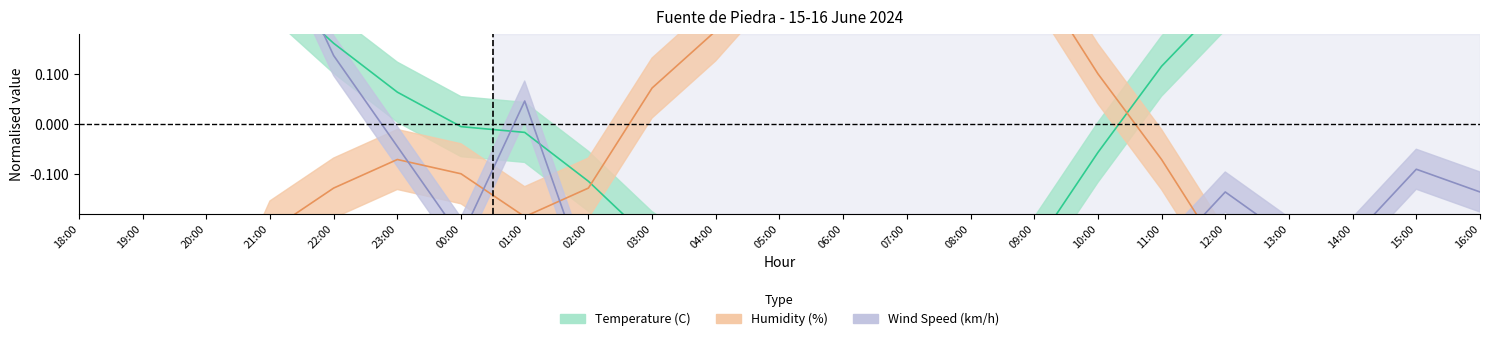

Reading left to right, list all the values displayed in this chart.

Temperature (C): 0.5	0.4	0.4	0.3	0.2	0.1	-0.0	-0.0	-0.1	-0.2	-0.3	-0.4	-0.4	-0.5	-0.4	-0.2	-0.1	0.1	0.2	0.3	0.4	0.4	0.5
Humidity (%): -0.2	-0.5	-0.5	-0.2	-0.1	-0.1	-0.1	-0.2	-0.1	0.1	0.2	0.3	0.4	0.5	0.4	0.3	0.1	-0.1	-0.3	-0.4	-0.3	-0.4	-0.5
Wind Speed (km/h): 0.5	0.3	0.5	0.4	0.1	-0.0	-0.2	0.0	-0.3	-0.4	-0.4	-0.2	-0.5	-0.5	-0.5	-0.4	-0.4	-0.3	-0.1	-0.2	-0.2	-0.1	-0.1